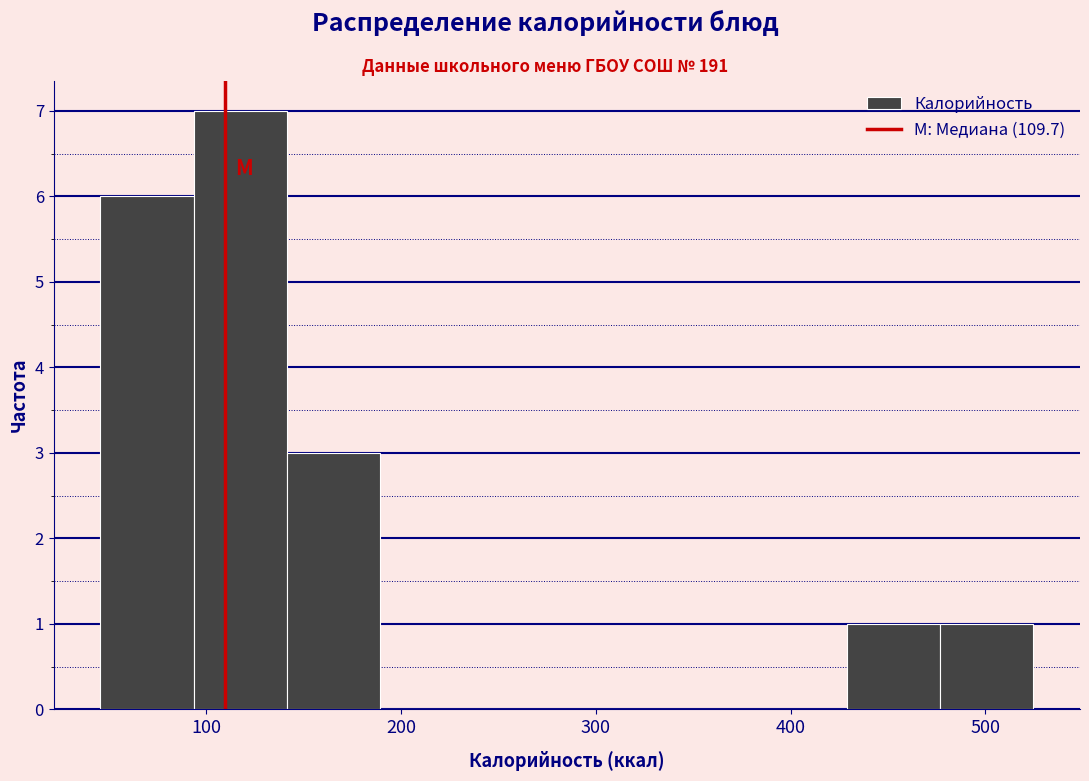

Reading left to right, list every bar in this chart as the range it spans on the x-axis followed by its height. Neither the bar edges nor the heights are printed on the chart, so give them approximately, as read against the axes.

50 to 90: 6
90 to 140: 7
140 to 190: 3
190 to 240: 0
240 to 290: 0
290 to 330: 0
330 to 380: 0
380 to 430: 0
430 to 480: 1
480 to 520: 1